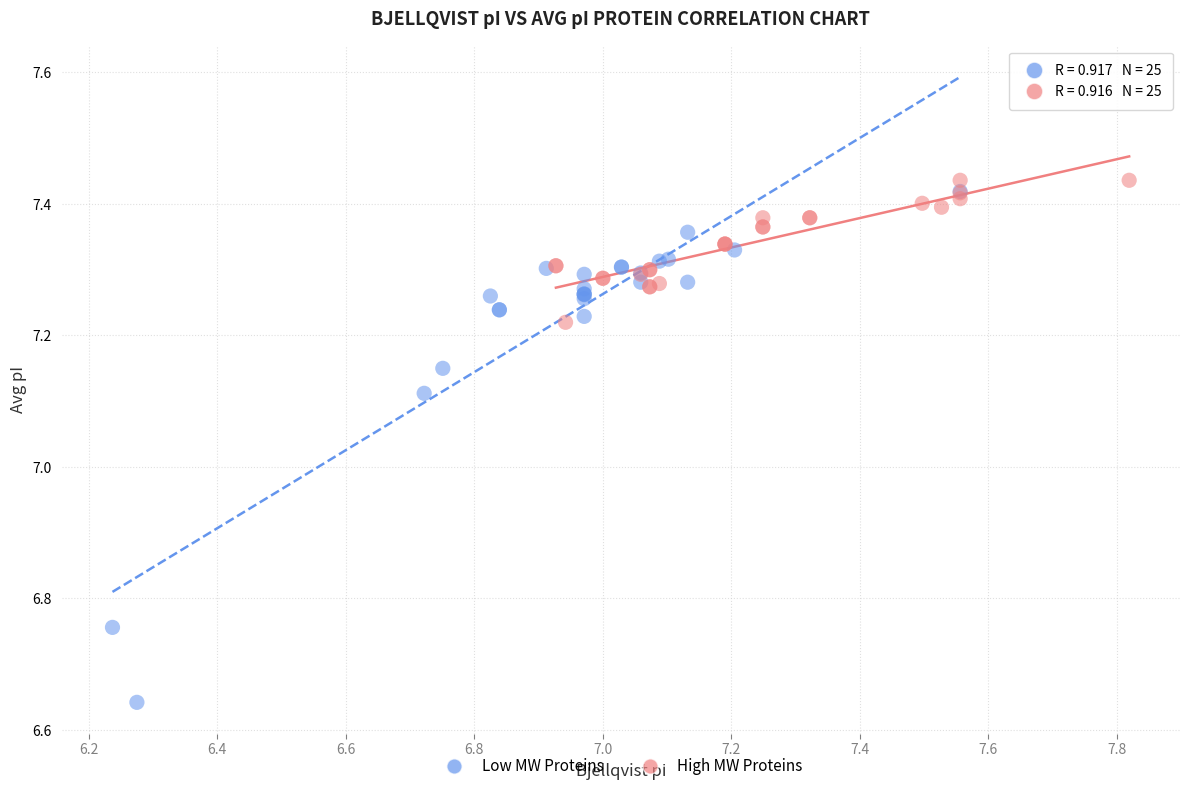

Which series has the widest spread of Y values?

Low MW Proteins